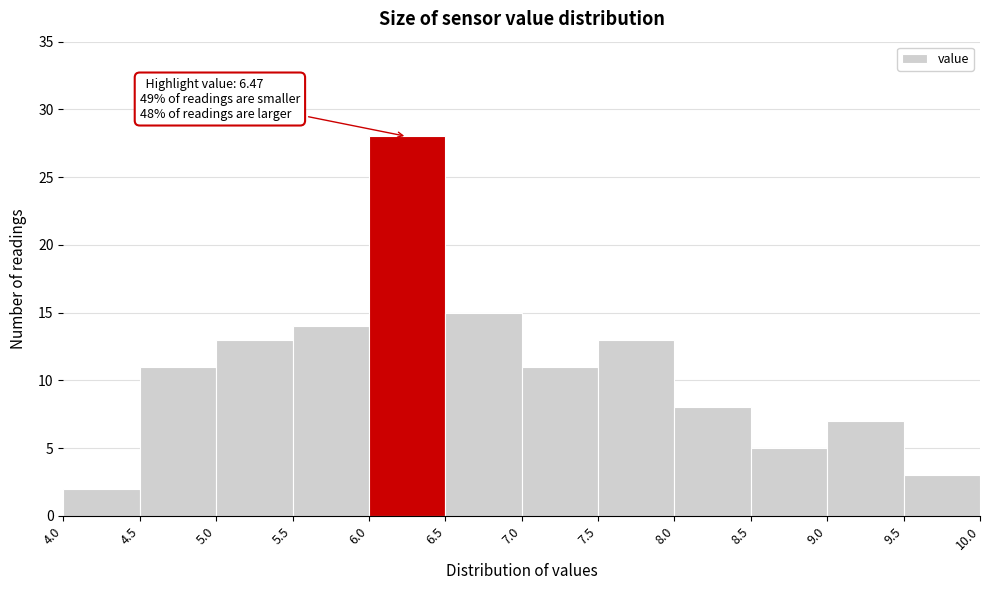

Which range on the x-axis has the tallest bar?

6.0 to 6.5